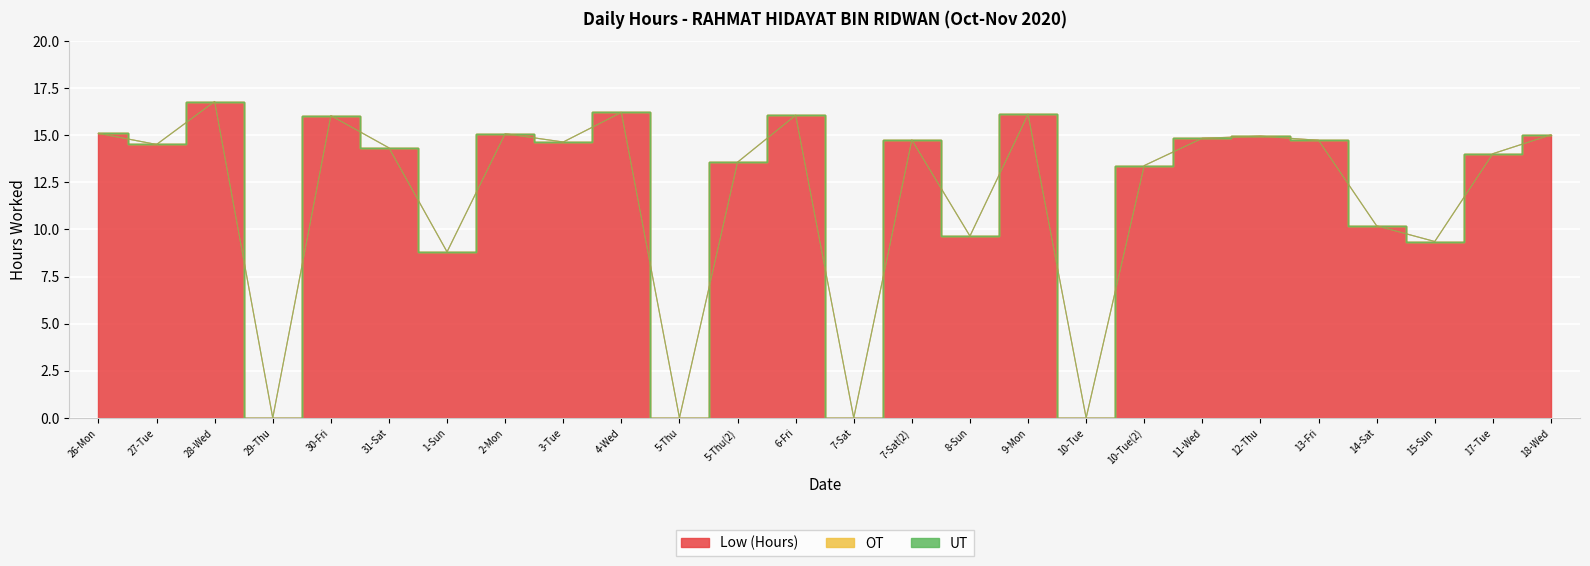

Which category has the highest value in the Low (Hours) series?

28-Wed